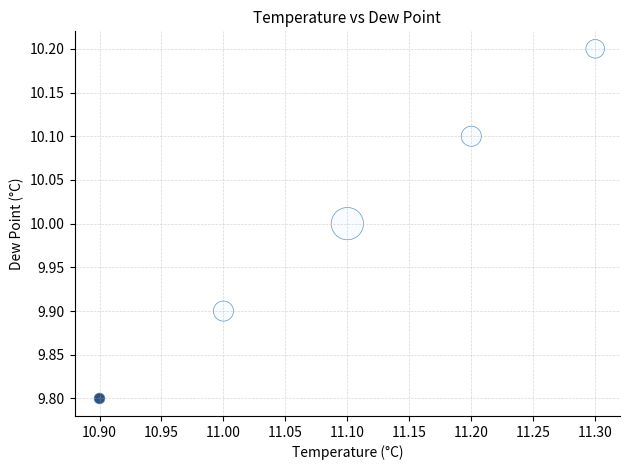

What is the average Y value?

10.0